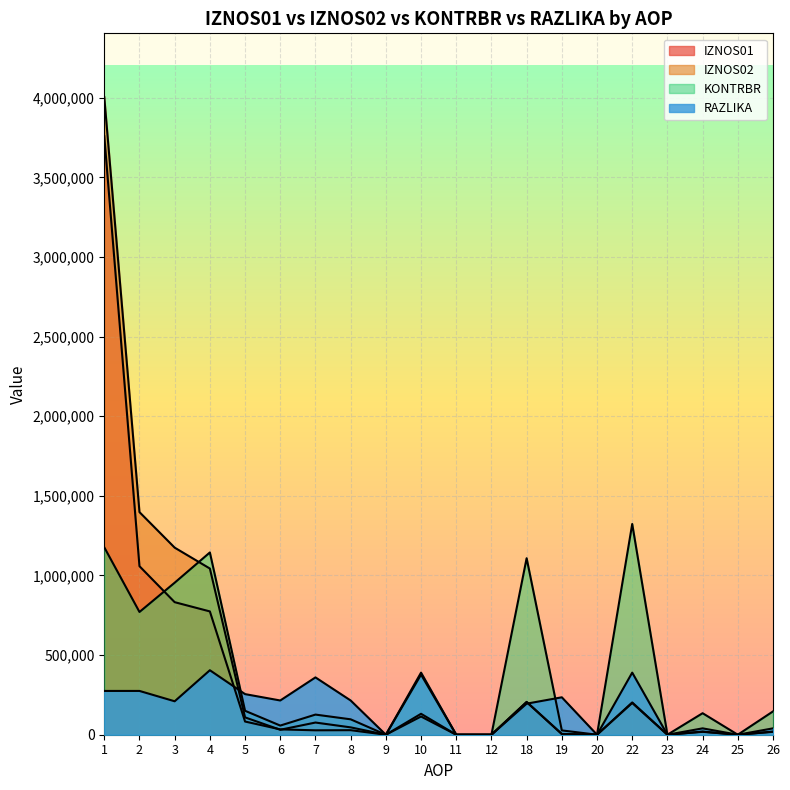

How many intersections are there between IZNOS01 and RAZLIKA?

2